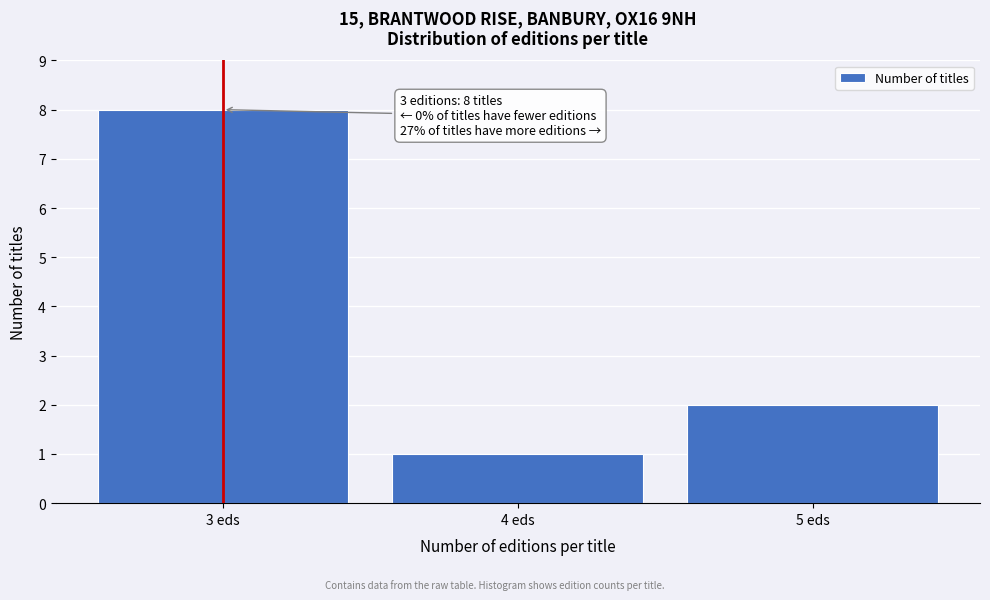

Reading right to left, what are all the values shown in this chart?

2	1	8